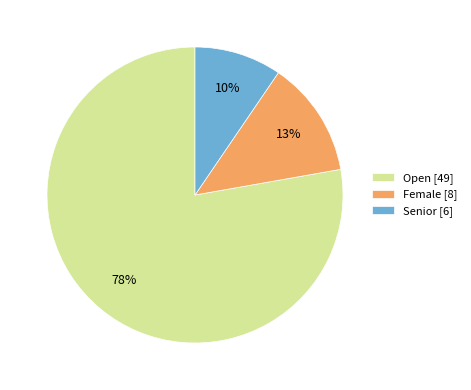

What percentage is the Female slice, to the nearest percent?

13%